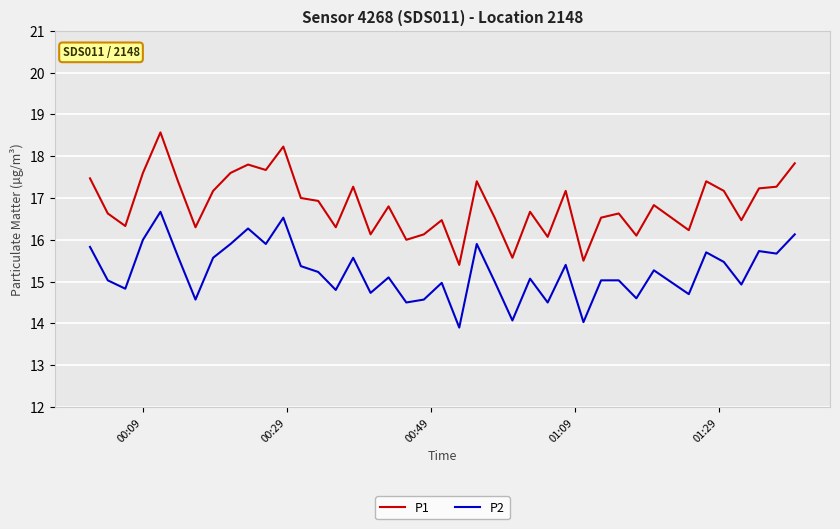

Reading left to right, transcribe all the data shown in this chart.

P1: 17.5	16.6	16.3	17.6	18.6	17.4	16.3	17.2	17.6	17.8	17.7	18.2	17.0	16.9	16.3	17.3	16.1	16.8	16.0	16.1	16.5	15.4	17.4	16.5	15.6	16.7	16.1	17.2	15.5	16.5	16.6	16.1	16.8	16.2	17.4	17.2	16.5	17.2	17.3	17.8
P2: 15.8	15.0	14.8	16.0	16.7	15.6	14.6	15.6	15.9	16.3	15.9	16.5	15.4	15.2	14.8	15.6	14.7	15.1	14.5	14.6	15.0	13.9	15.9	15.0	14.1	15.1	14.5	15.4	14.0	15.0	15.0	14.6	15.3	14.7	15.7	15.5	14.9	15.7	15.7	16.1